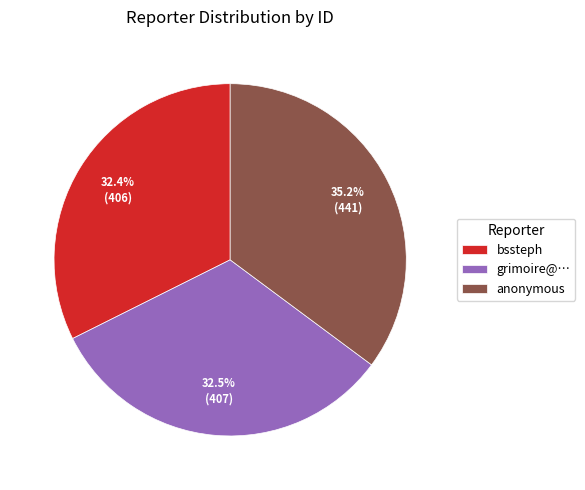

Combined, what portion of the pie is grimoire@… and bssteph?

64.8%